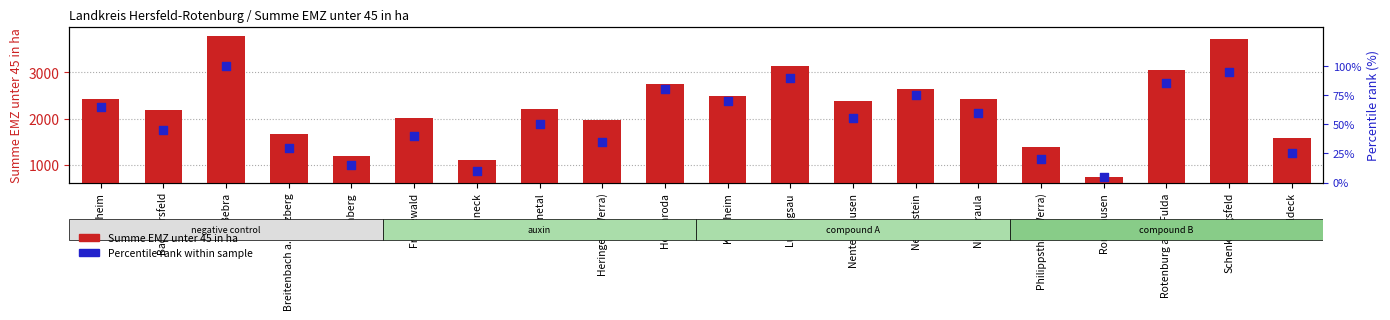

Which series contains the highest Y value?

Summe EMZ unter 45 in ha